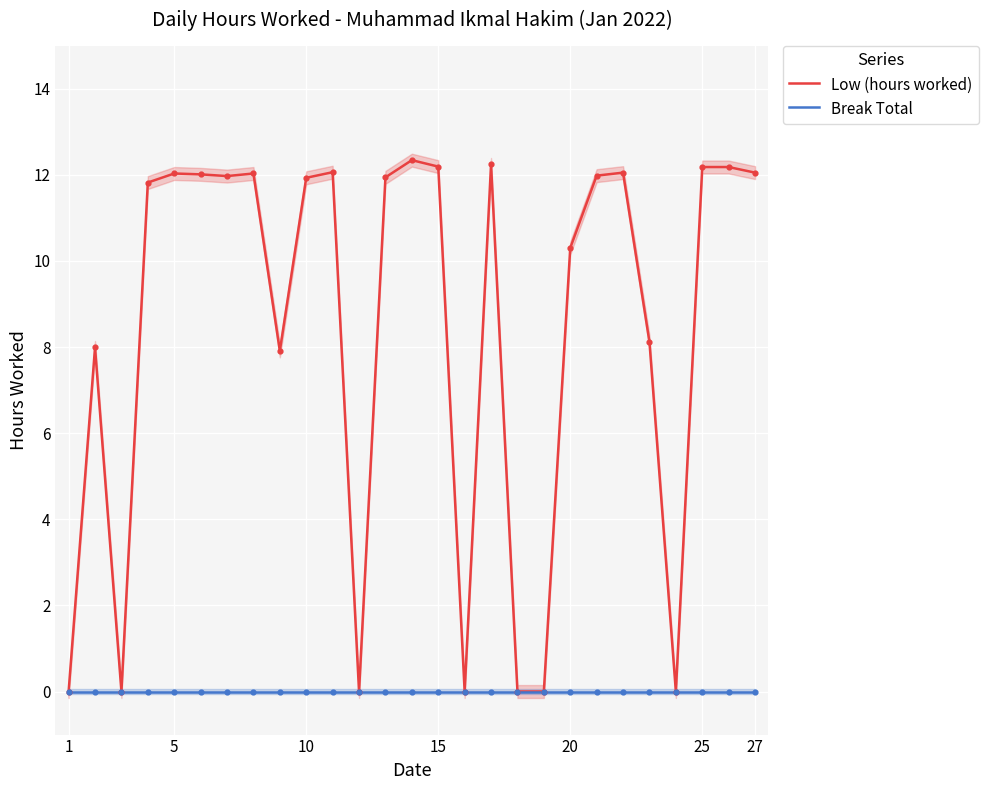

The Low (hours worked) series shows 5.1 at 5. True or false?

False